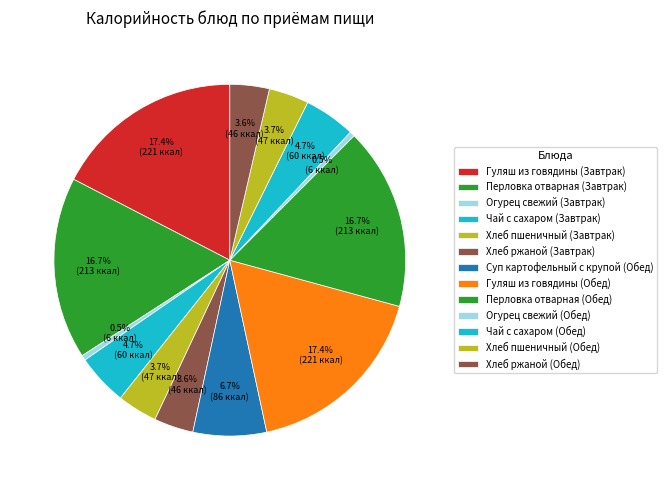

Which category has the smallest portion of the pie?

Завтрак